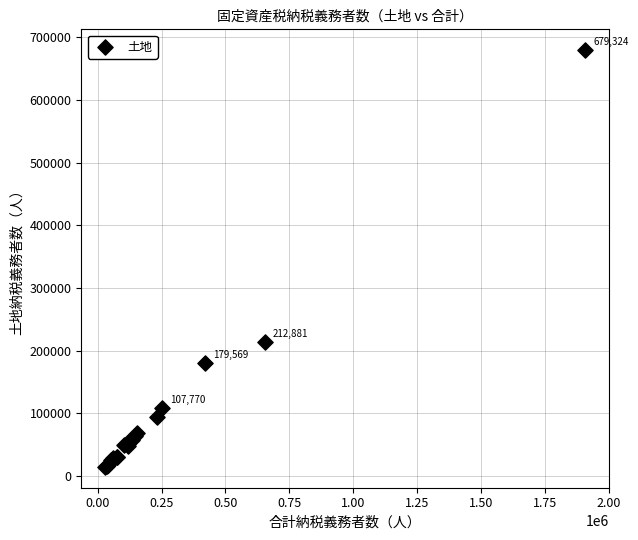

What Y value in the scatter plot is closest to 346848?

212881